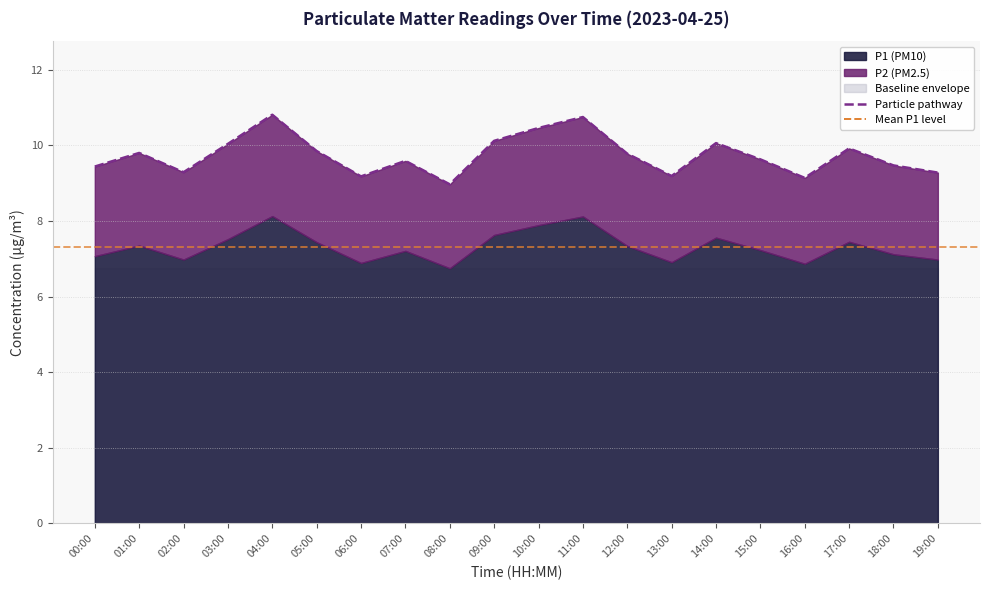

What is the sum of the values at 18:00 and 06:00?

18.6